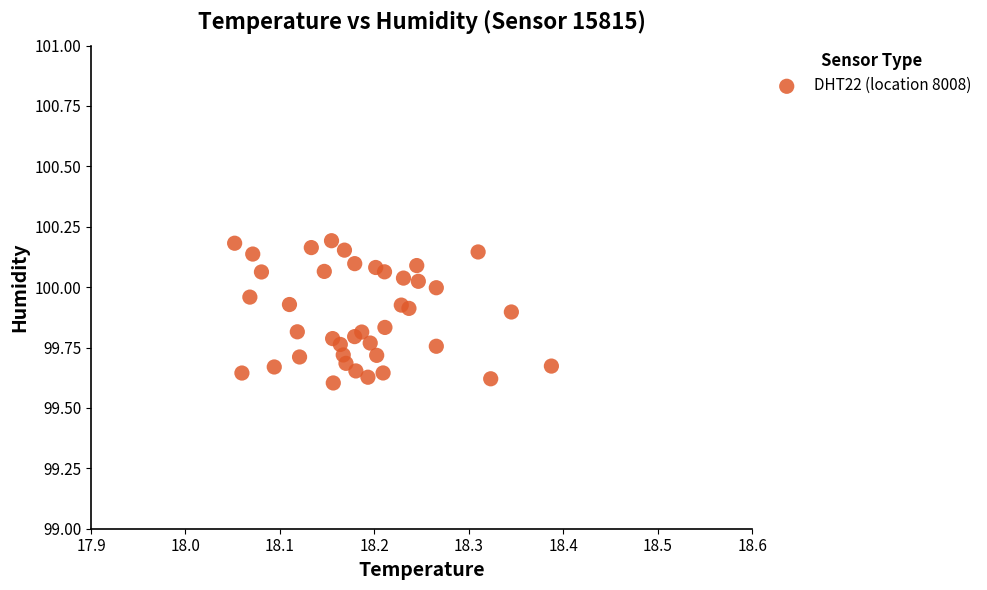

What is the range of Y values (max minus min)?

0.6